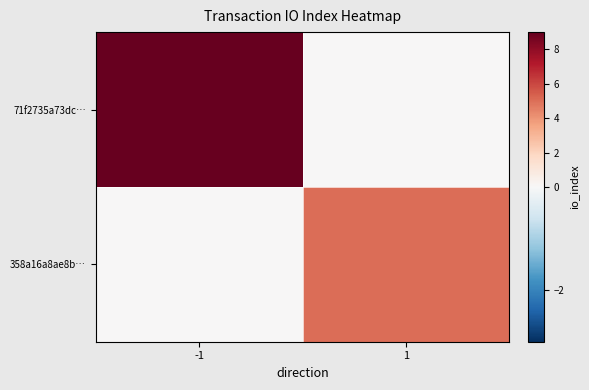

At how many categories does at least one series exceed 4?

2